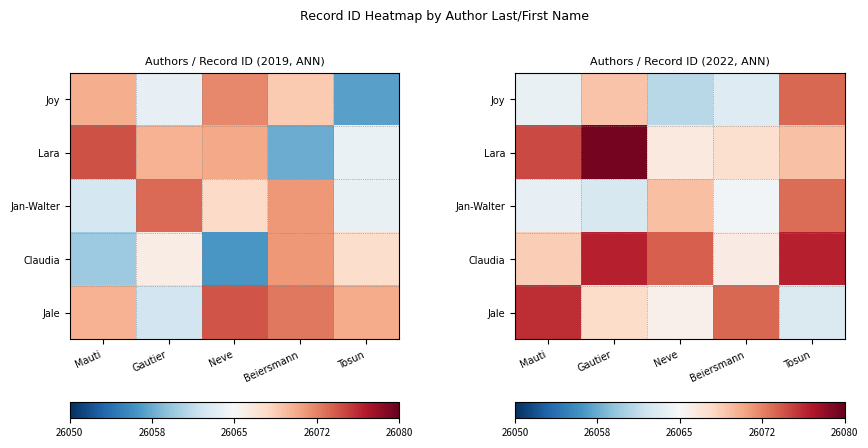

What is the maximum value for Lara?

26079.4